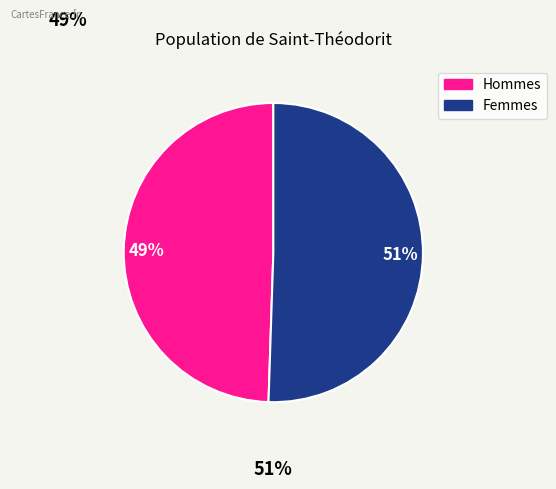

To the nearest percent, what is the average slice percentage?

50%